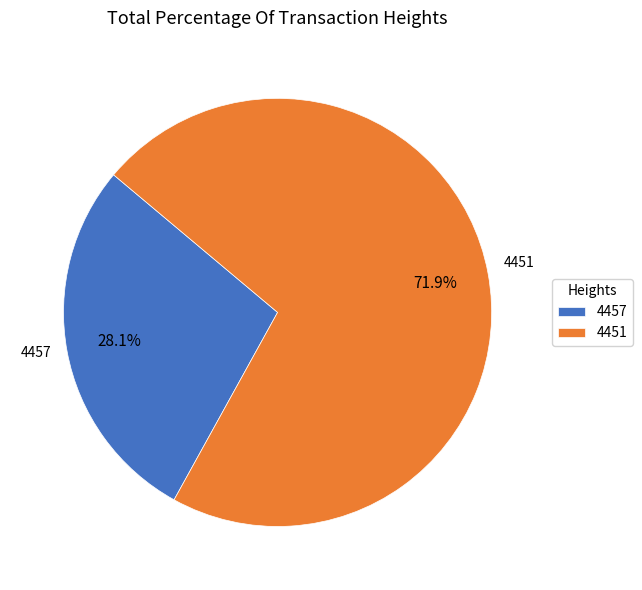

Combined, do 4451 and 4457 account for over 50%?

Yes